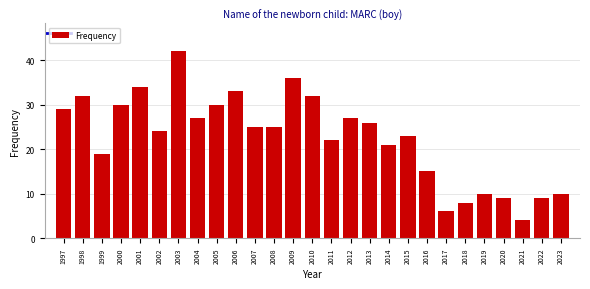

Reading left to right, extract all data points from this chart.

1997=29	1998=32	1999=19	2000=30	2001=34	2002=24	2003=42	2004=27	2005=30	2006=33	2007=25	2008=25	2009=36	2010=32	2011=22	2012=27	2013=26	2014=21	2015=23	2016=15	2017=6	2018=8	2019=10	2020=9	2021=4	2022=9	2023=10